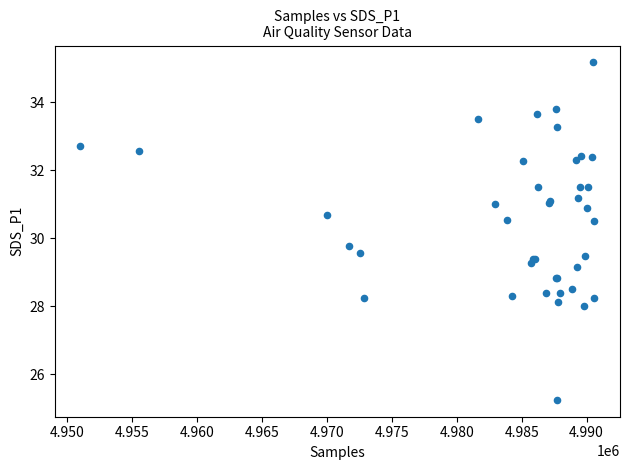

What Y value in the scatter plot is closest to 30?

29.8